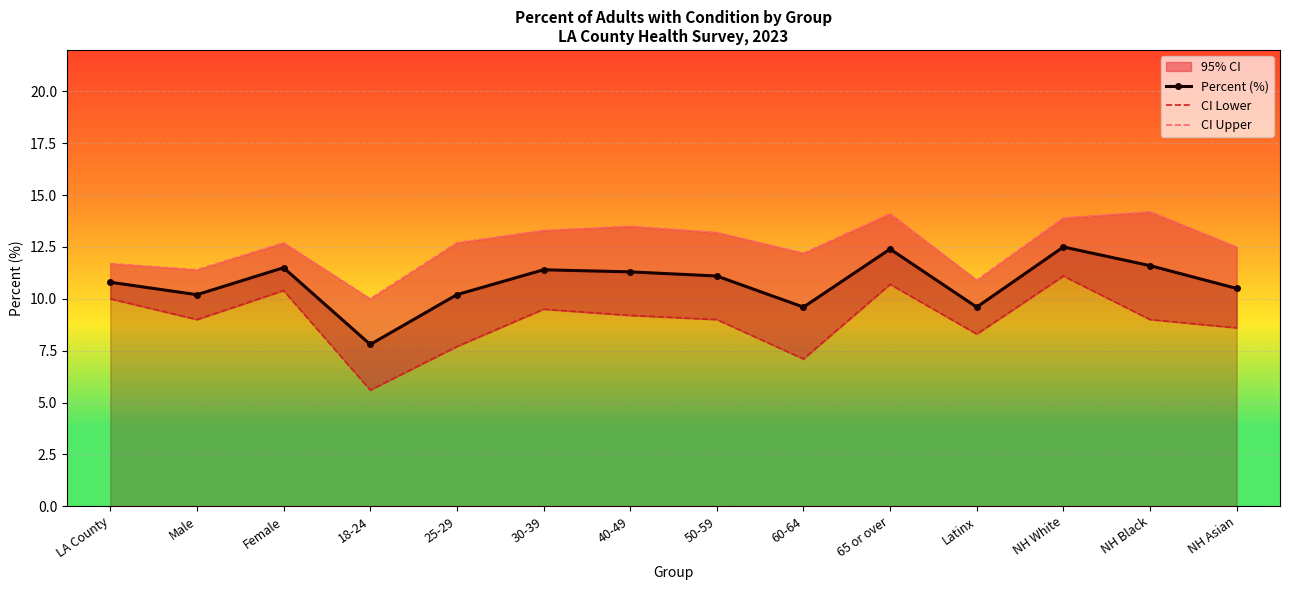

What is the total value across all series at Male?

30.6